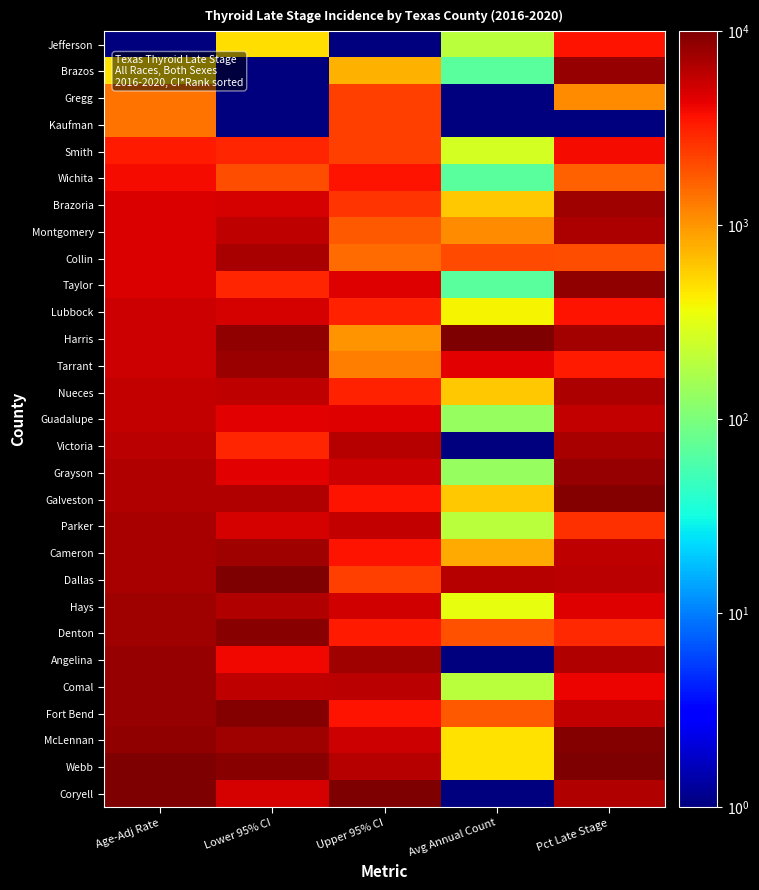

Which category has the lowest value across all series?

Age-Adj Rate